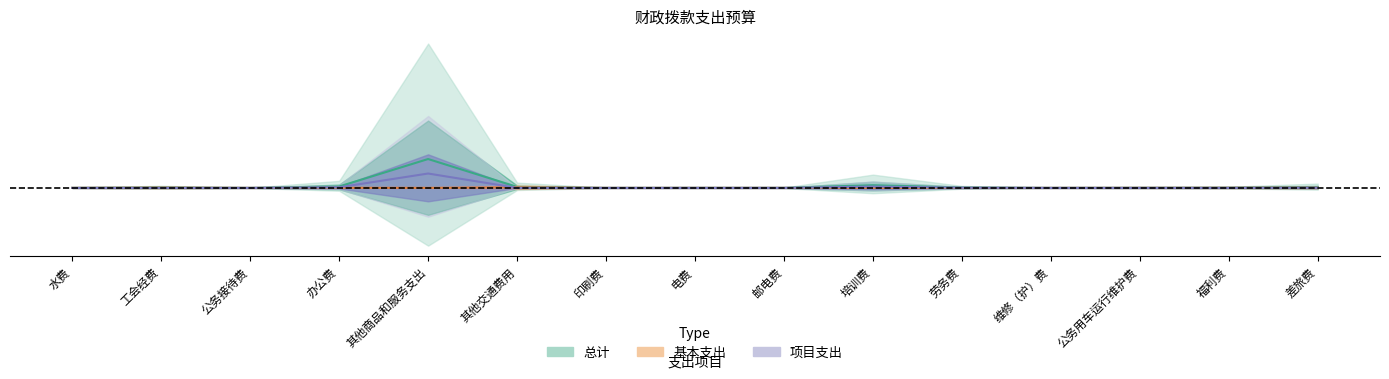

What is the difference between the maximum and minimum values in the 总计 series?

0.3